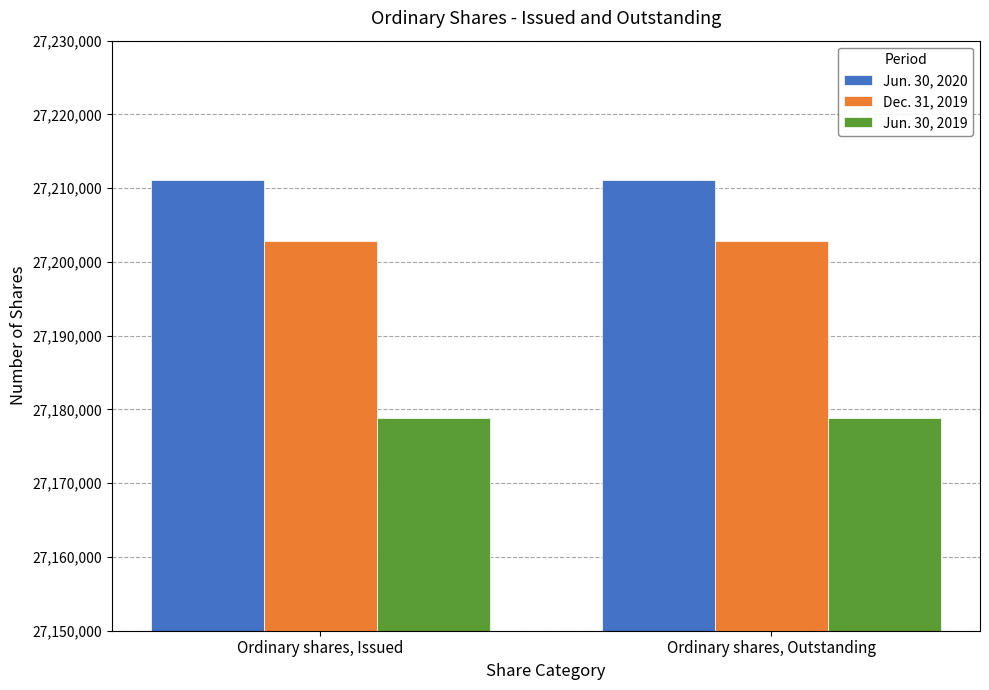

What is the minimum value shown in the chart?

27178839